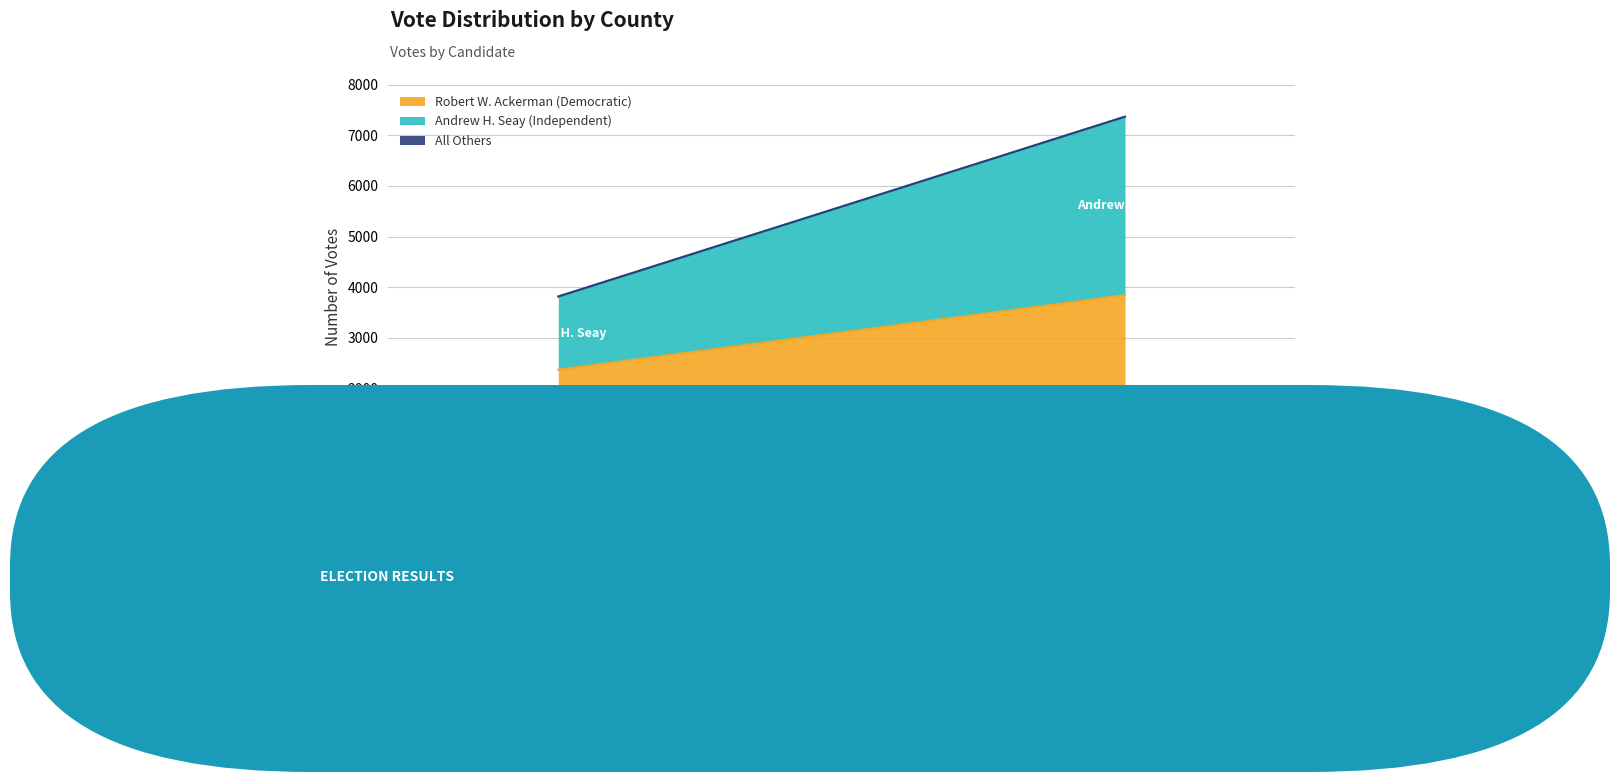

Reading left to right, list all the values displayed in this chart.

Robert W. Ackerman (Democratic): 2375	3844
Andrew H. Seay (Independent): 1443	3521
All Others: 0	0